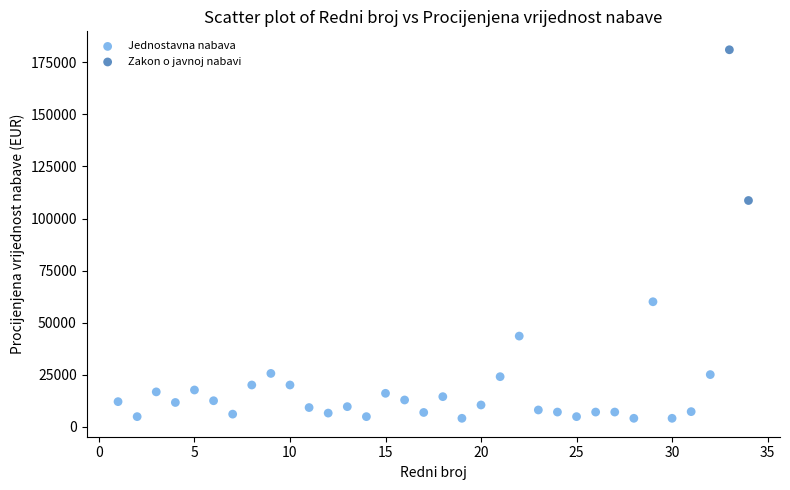

Which series reaches the minimum Y coordinate?

Jednostavna nabava